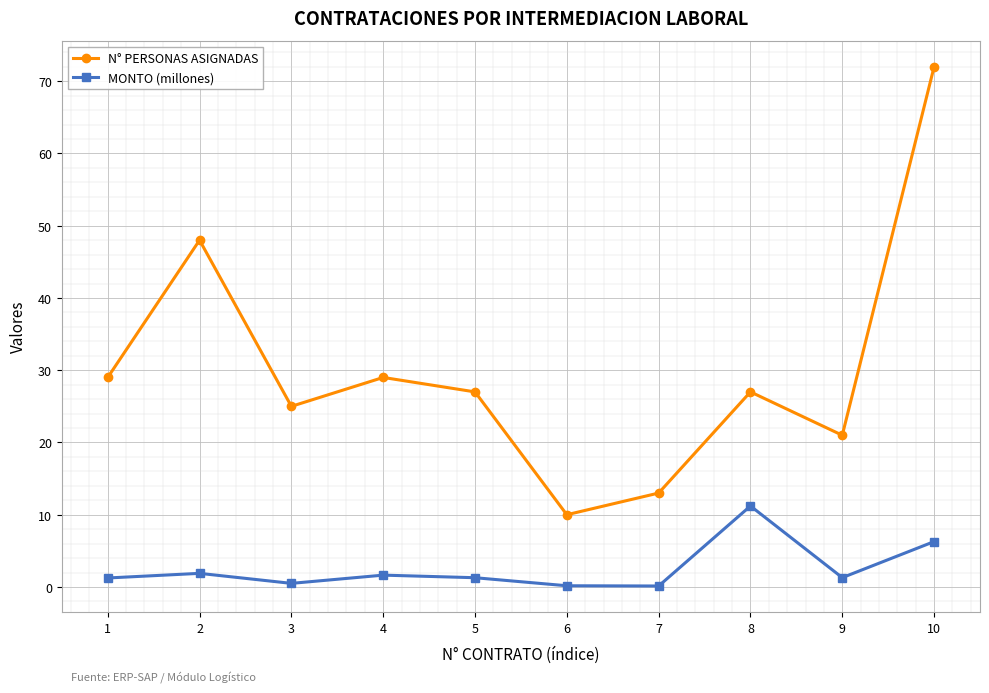

True or false: N° PERSONAS ASIGNADAS has more than 0 points higher than both neighbors.

True